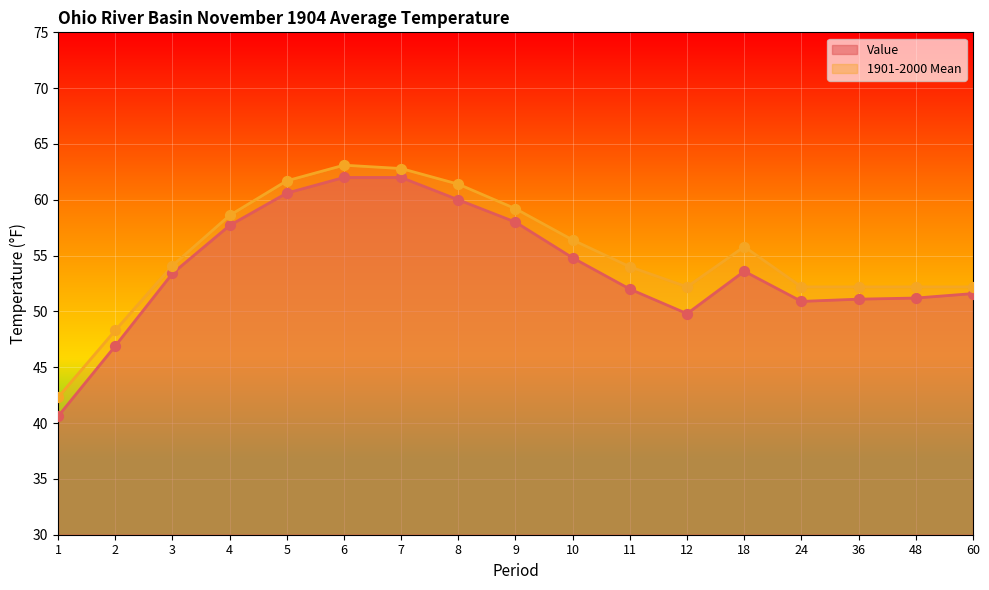

What are all the series names shown in the legend?

Value, 1901-2000 Mean